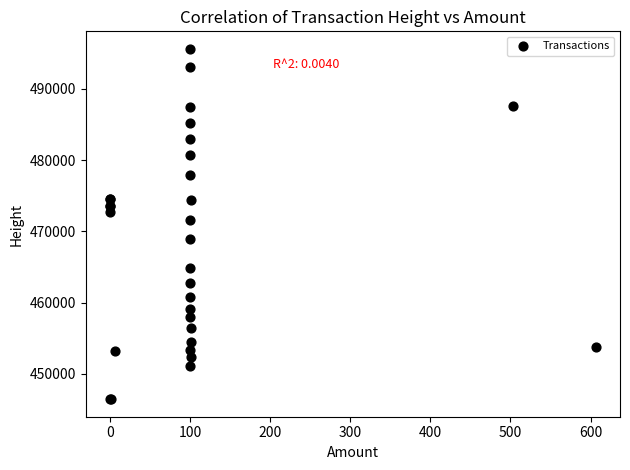

What Y value in the scatter plot is closest to 471026?

471654